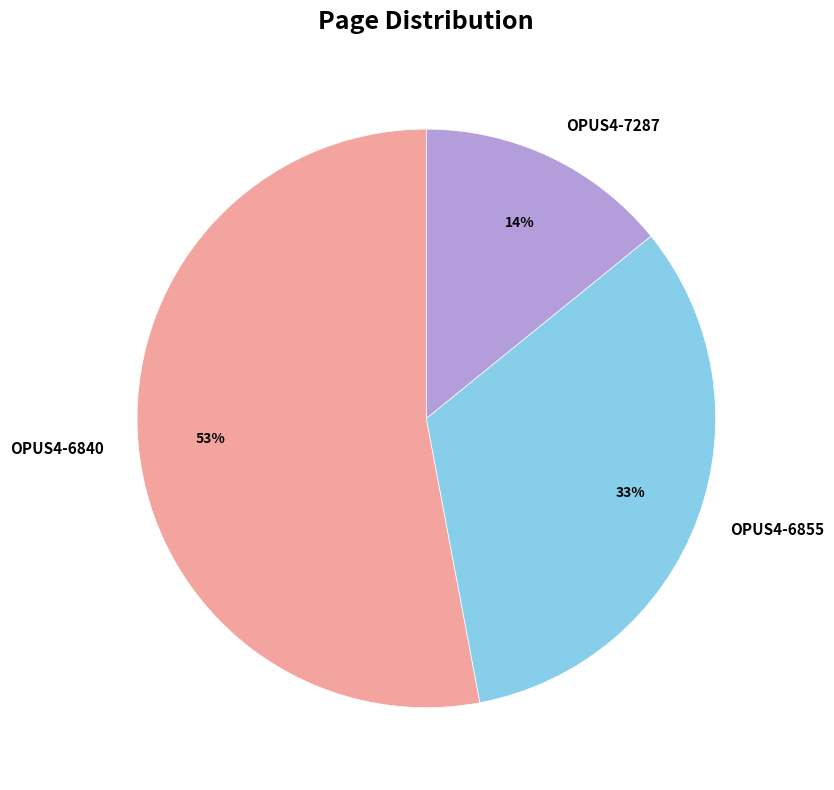

Is the sum of OPUS4-7287 and OPUS4-6855 greater than half?

No